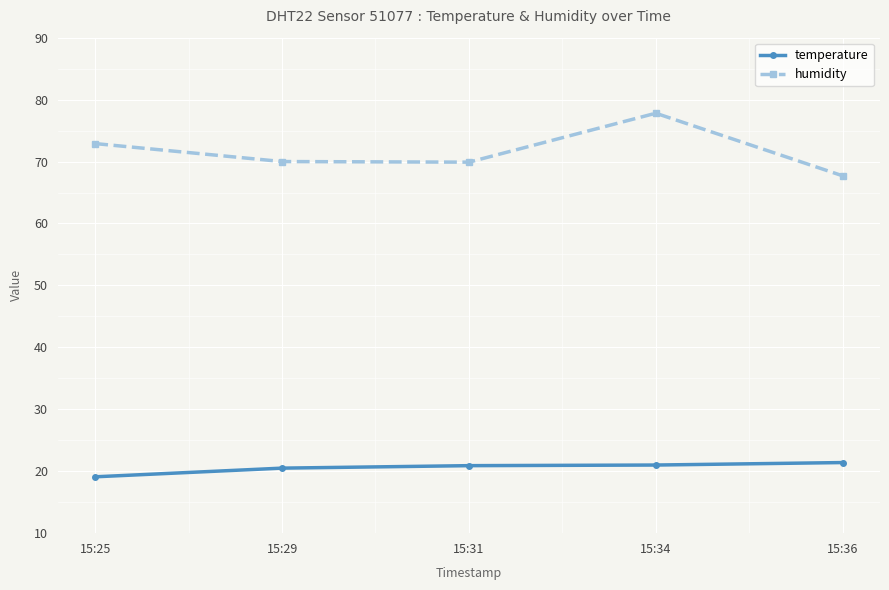

List the series in order of their overall mean, lowest first.

temperature, humidity